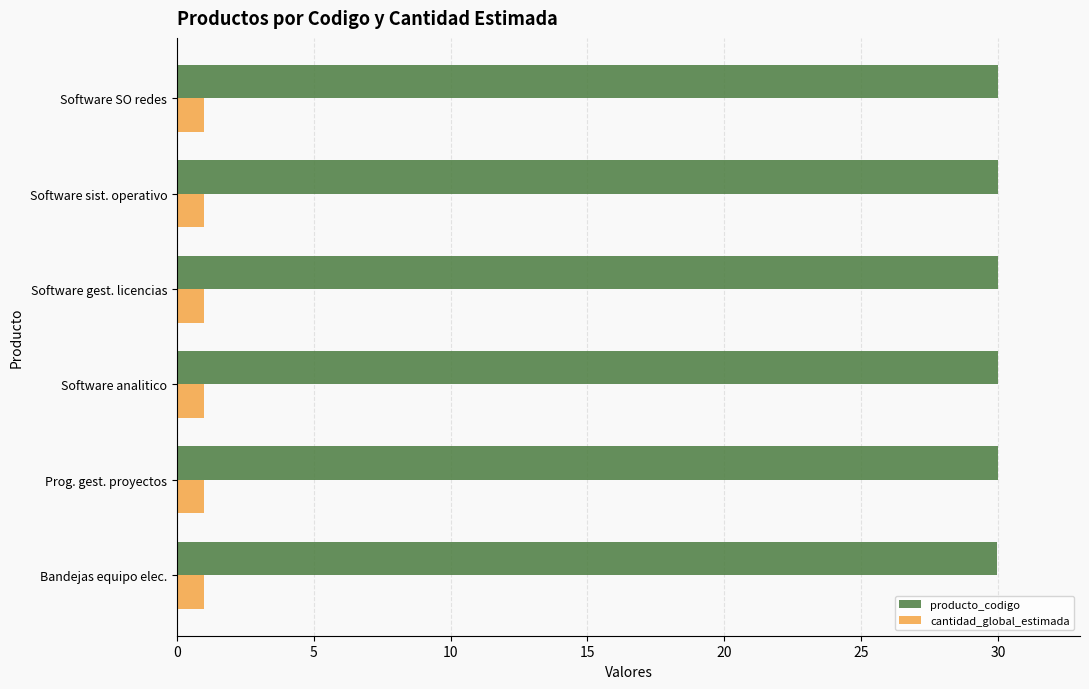

Rank the series by their average value, from lowest to highest.

cantidad_global_estimada, producto_codigo